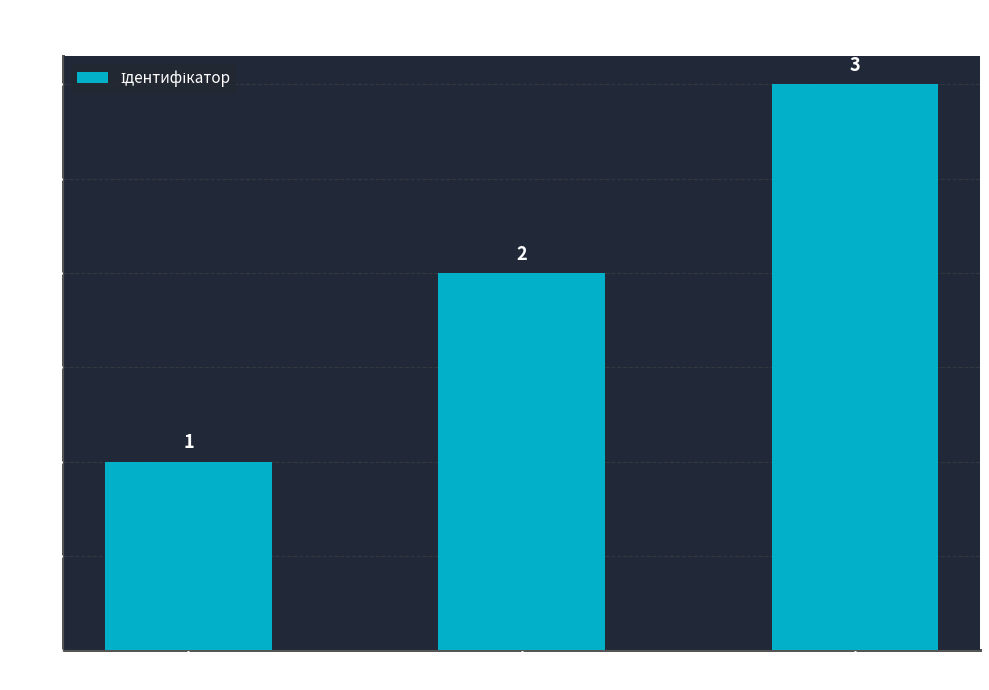

What is the value of the 1st bar from the left?

1